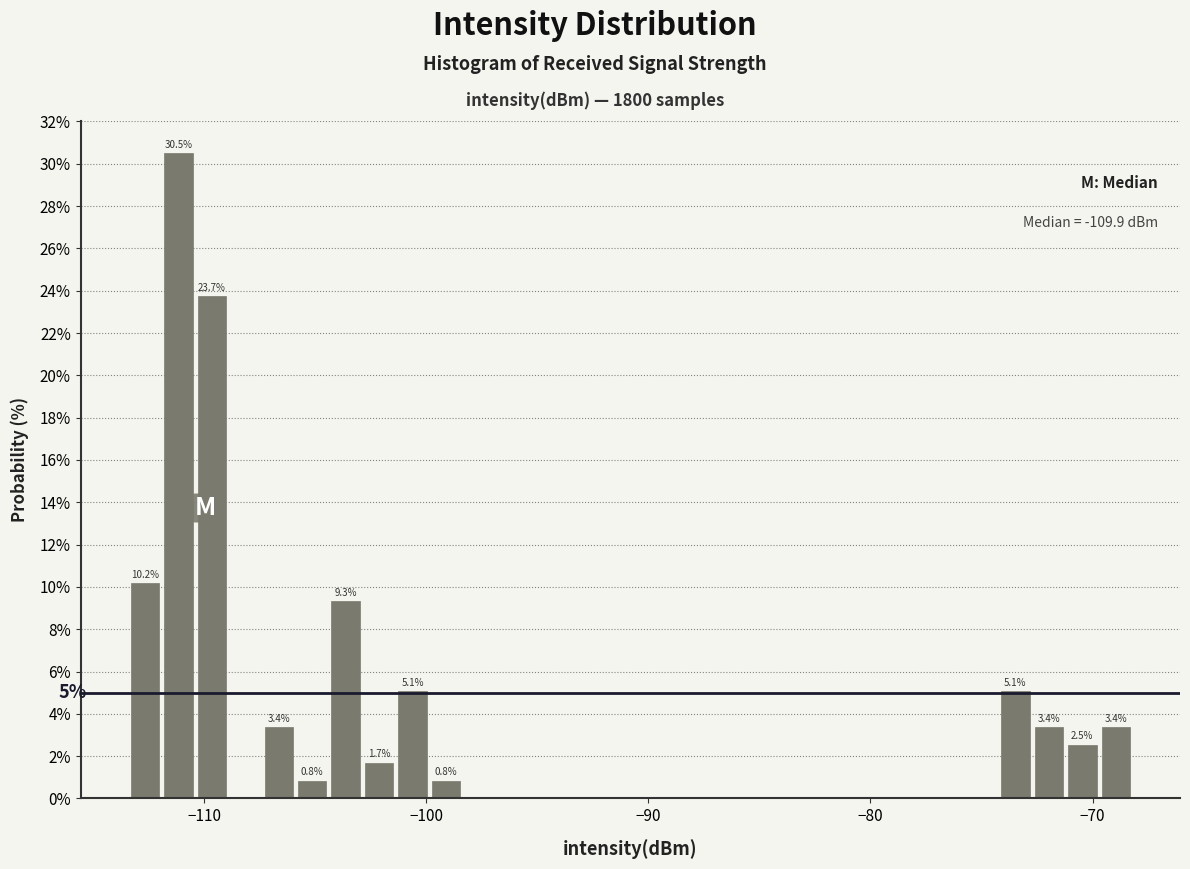

Read against the x-axis, roughly where is the centre of the tallest bar?

-111